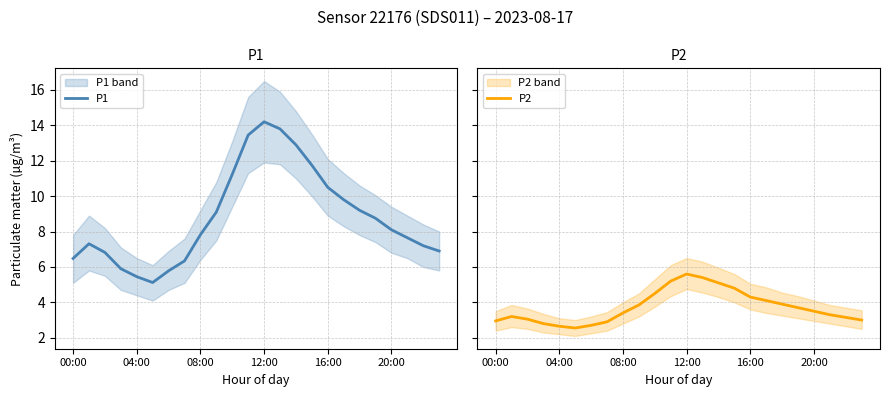

The P2 series shows 6.0 at 19. True or false?

False